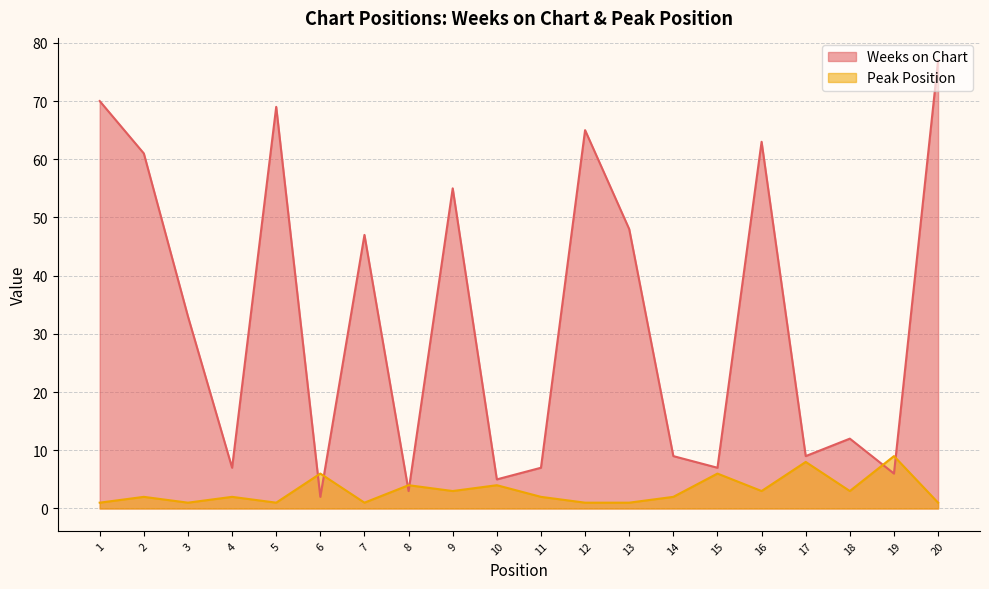

What is the greatest value displayed?

77